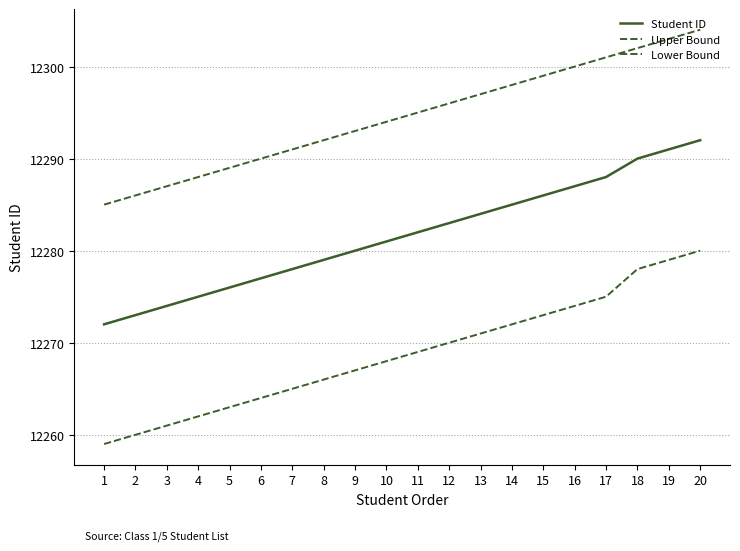

How many lines are shown in the chart?

3